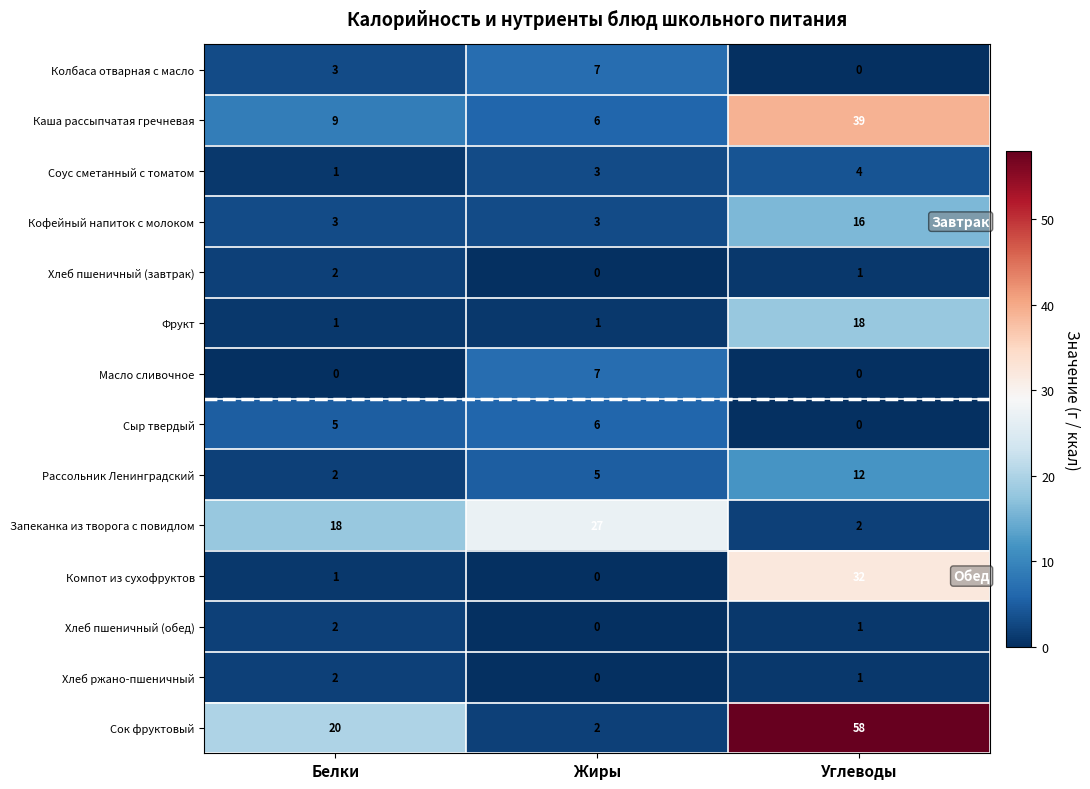

How many distinct data groups are displayed?

14